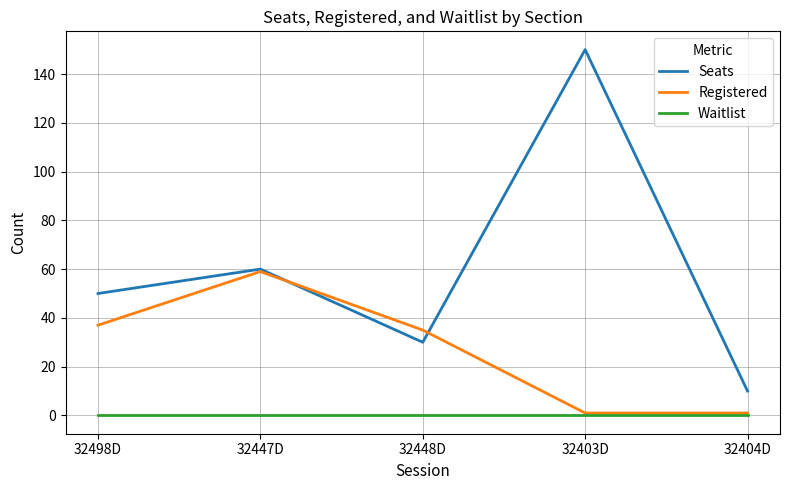

At which label is Seats closest to 80?

32447D